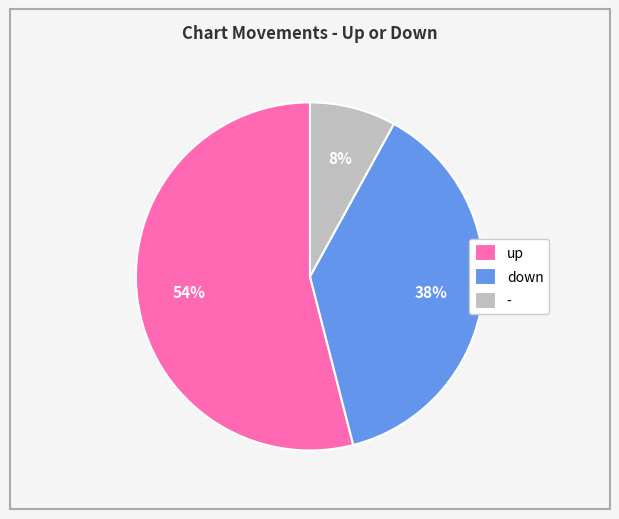

How many slices are in this pie chart?

3